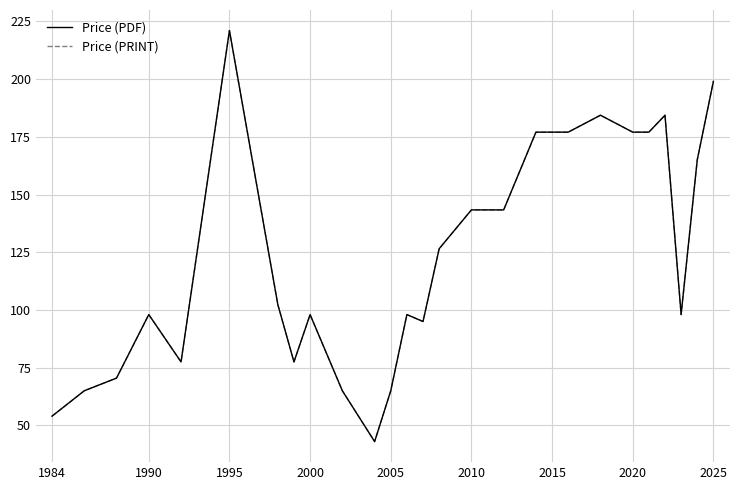

List the series in order of their peak value, lowest first.

Price (PDF), Price (PRINT)